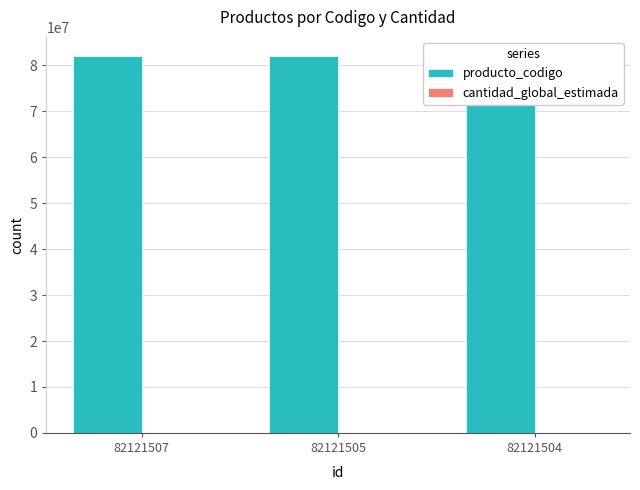

What is the lowest value of the cantidad_global_estimada series?

1